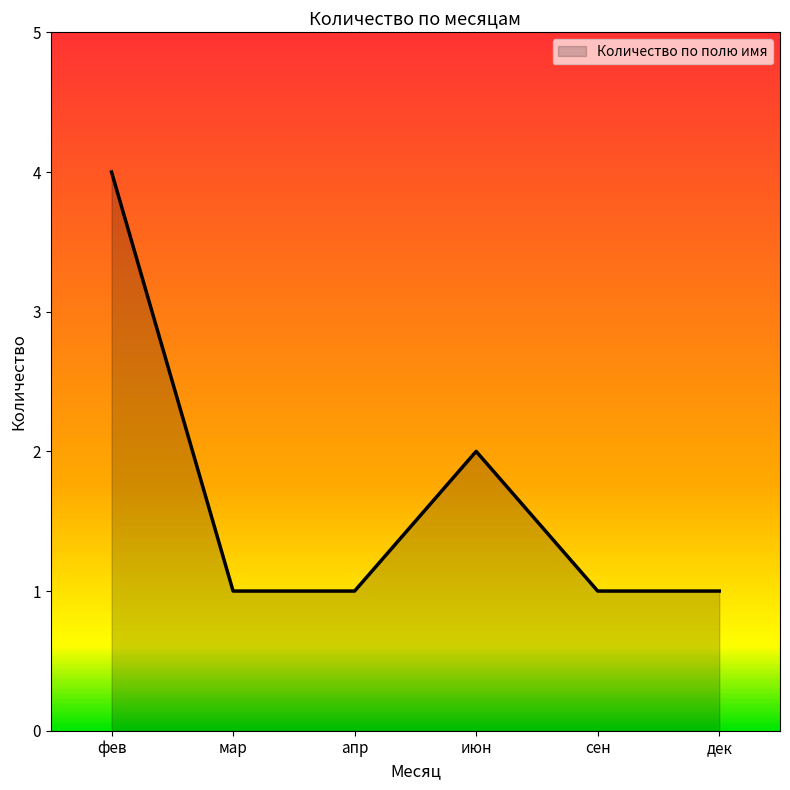

What is the difference between the maximum and second lowest values?

3